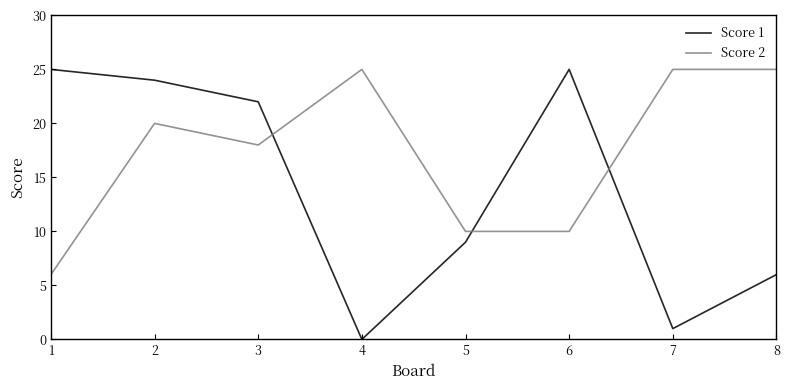

Which series has the largest total across all categories?

Score 2